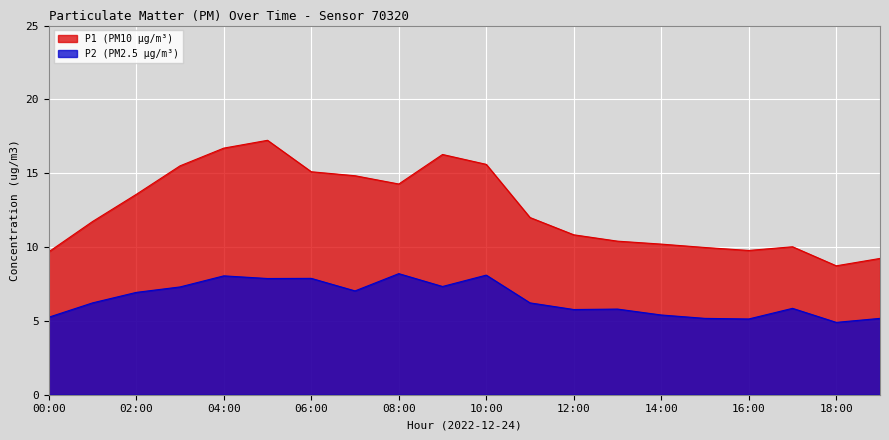

What is the minimum value shown in the chart?

4.9